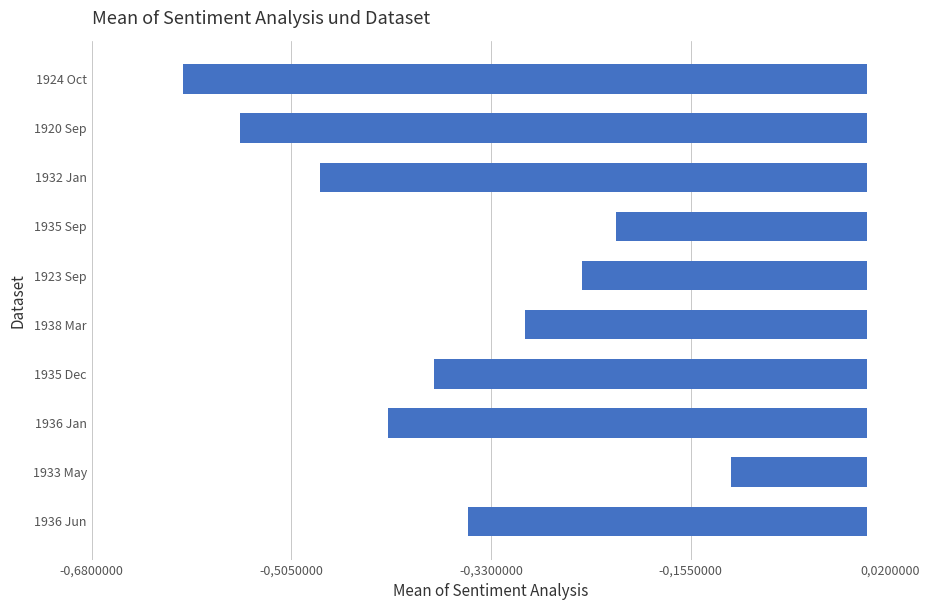

Rank the categories by value from lowest to highest.

1924 Oct, 1920 Sep, 1932 Jan, 1936 Jan, 1935 Dec, 1936 Jun, 1938 Mar, 1923 Sep, 1935 Sep, 1933 May